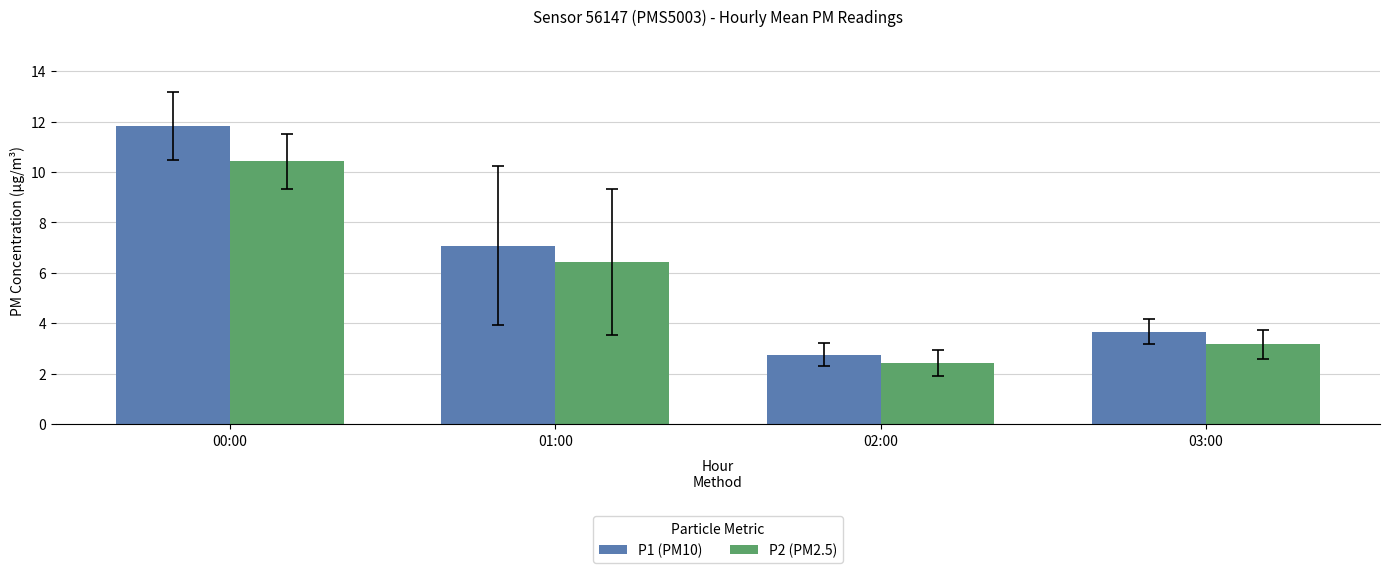

What are all the series names shown in the legend?

P1 (PM10), P2 (PM2.5)